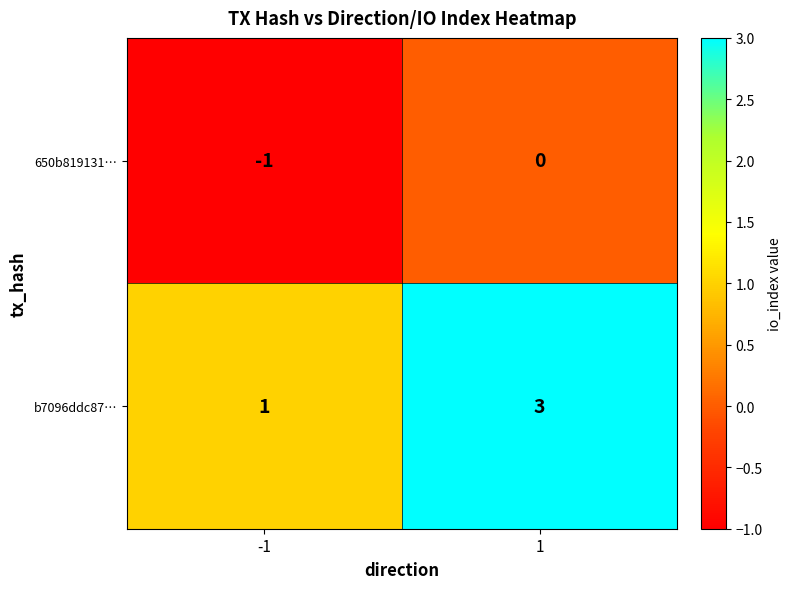

What is the smallest value displayed?

-1